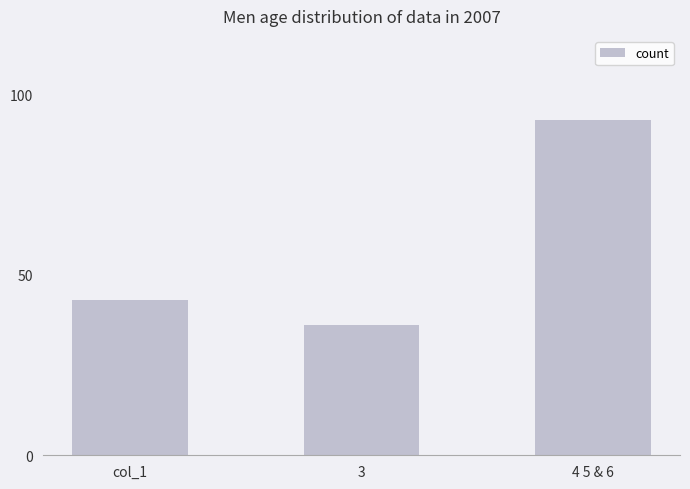

What is the approximate value at 3, to the nearest 10?

40